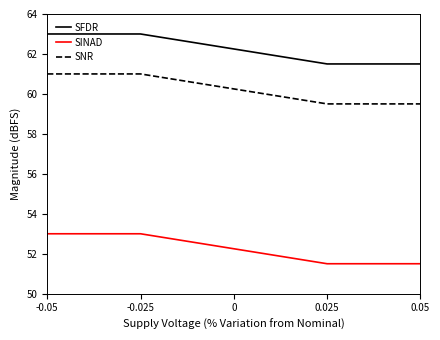

Reading right to left, what are all the values shown in this chart?

SFDR: 61.5	61.5	63.0	63.0
SINAD: 51.5	51.5	53.0	53.0
SNR: 59.5	59.5	61.0	61.0